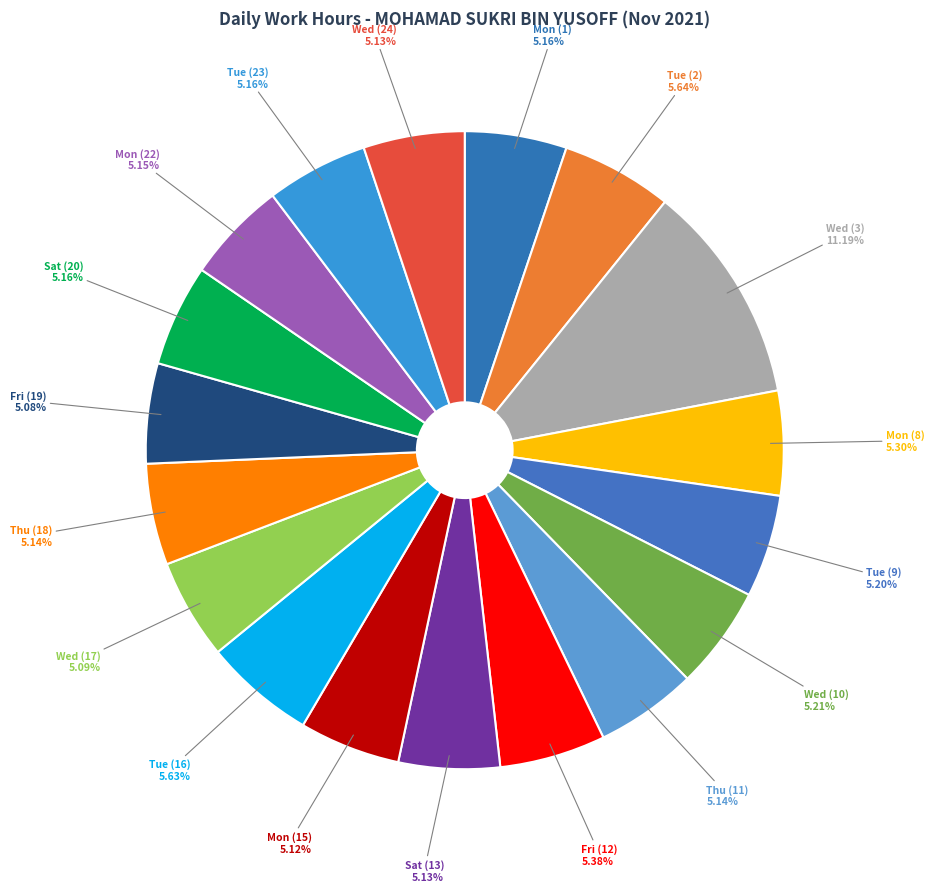

Approximately how many times larger is the value at Mon (22) compared to Wed (24)?

1.0